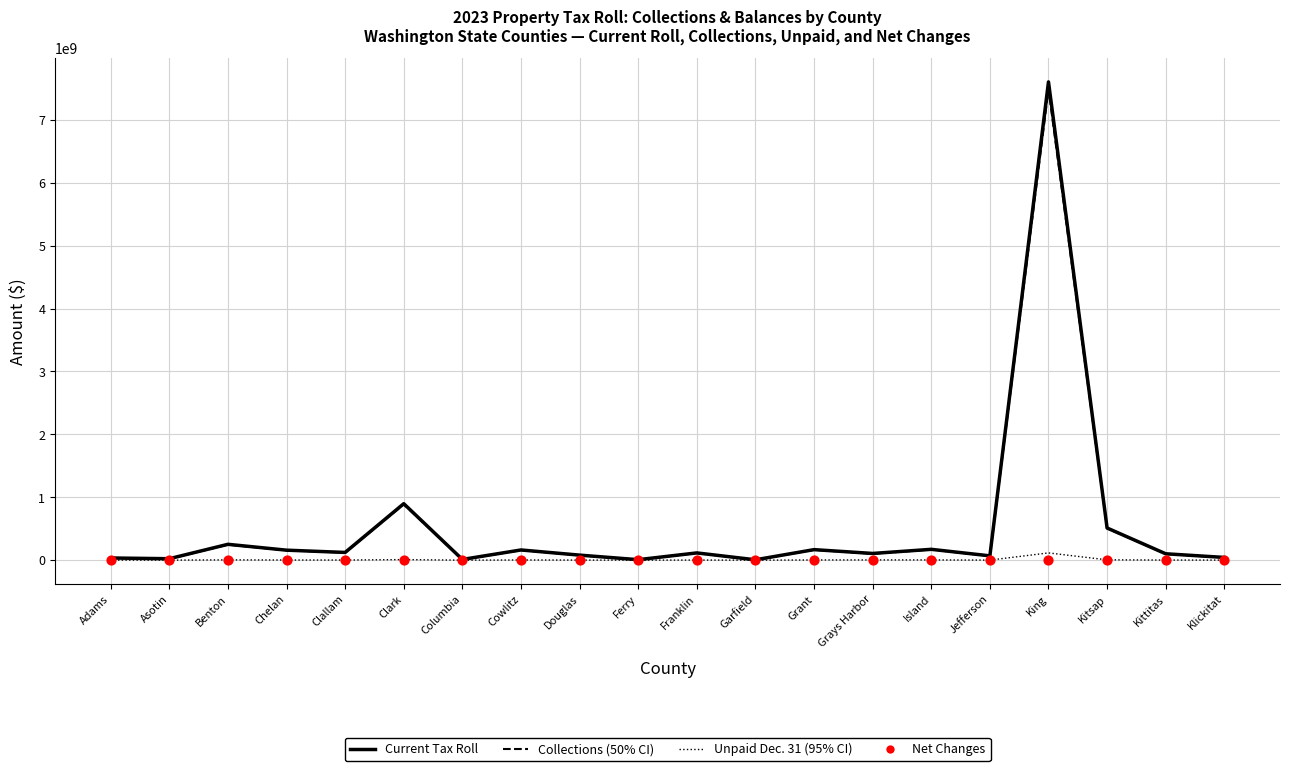

Which series has the widest spread of Y values?

Current Tax Roll